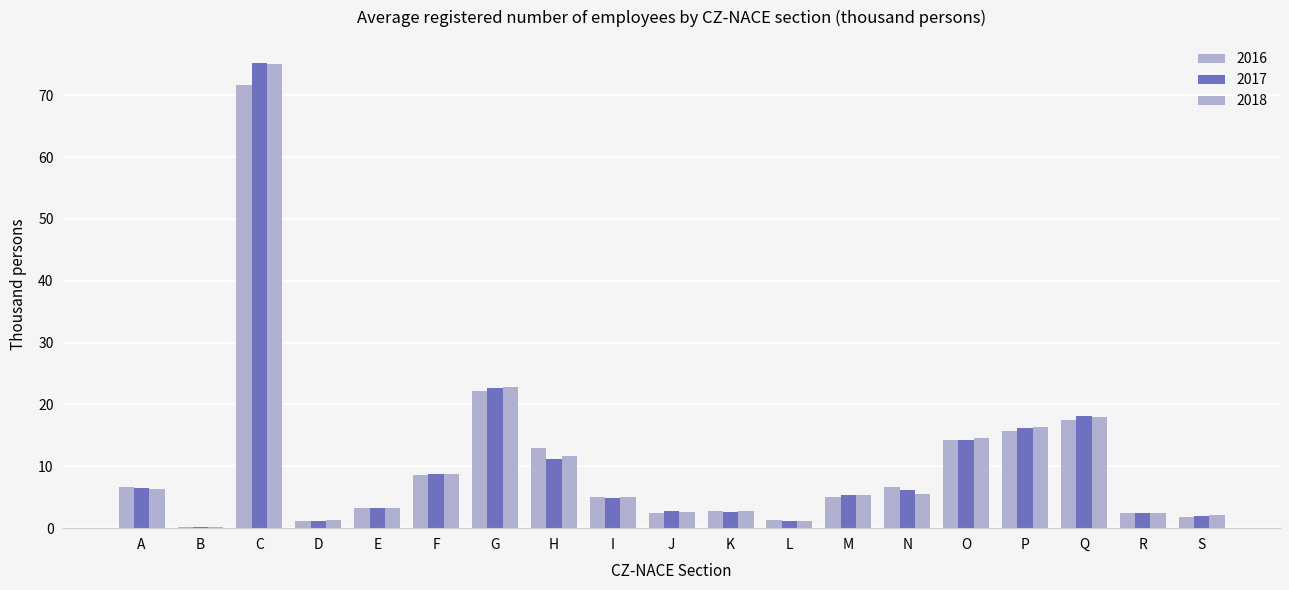

Does the chart contain stacked bars?

No